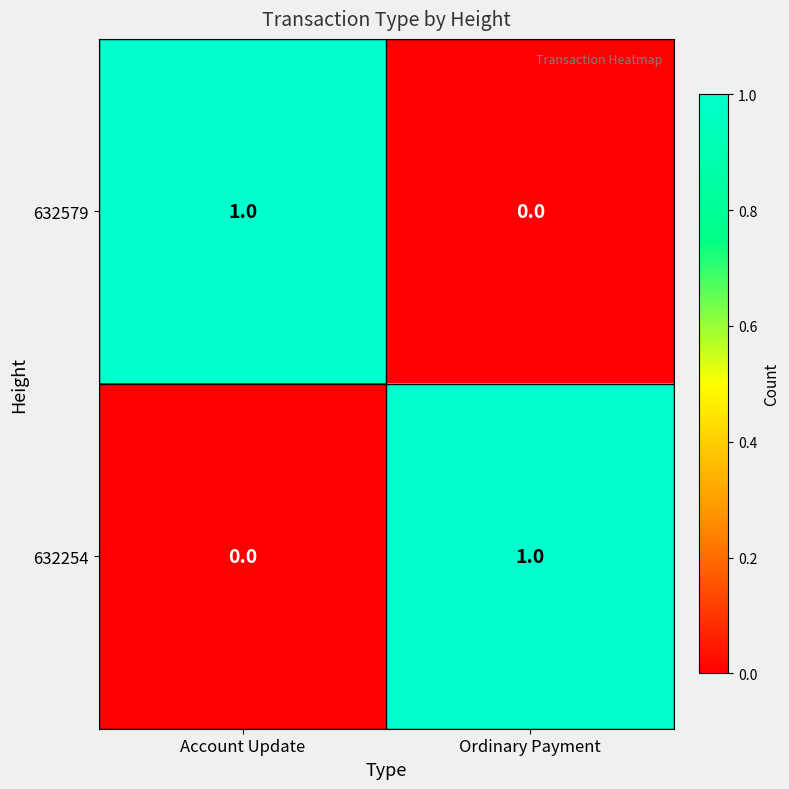

The value of 632254 at Ordinary Payment is 2. True or false?

False